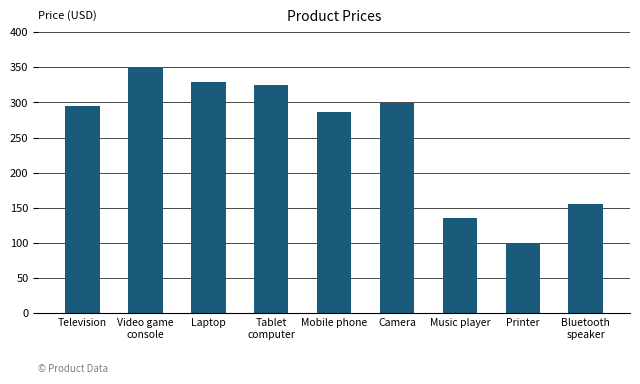

What position from the right is Video game
console?

8